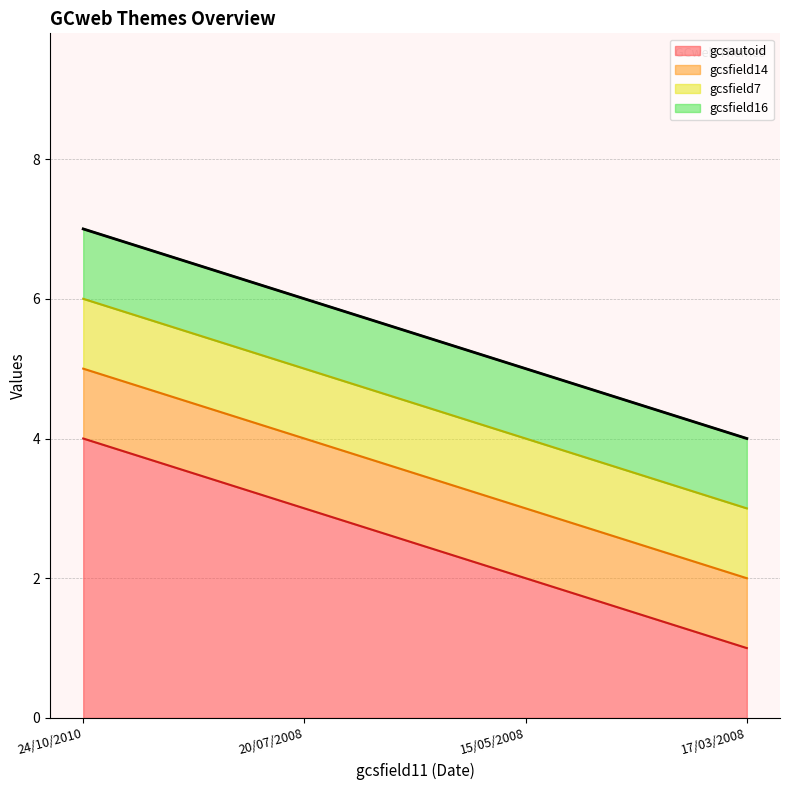

True or false: gcsfield16 and gcsfield14 cross at least once.

False